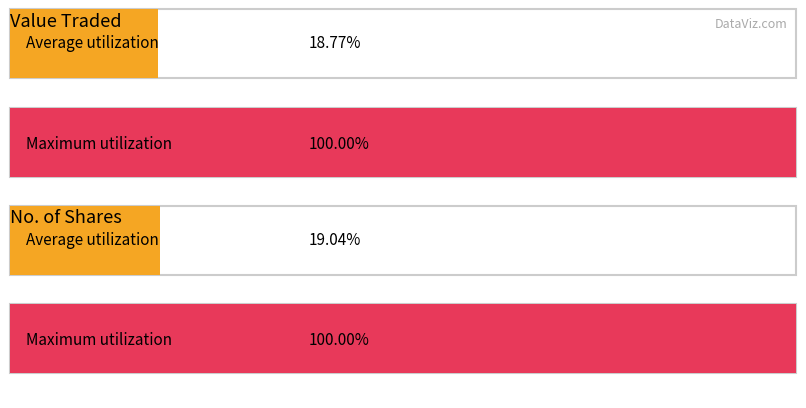

Rank the series by their maximum value, from lowest to highest.

No. of Shares, Value Traded